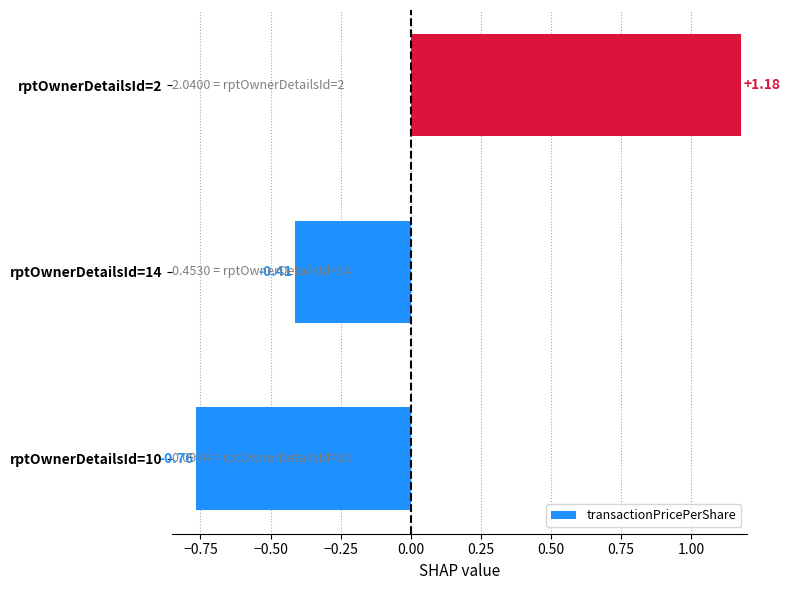

How many values are below 0?

2